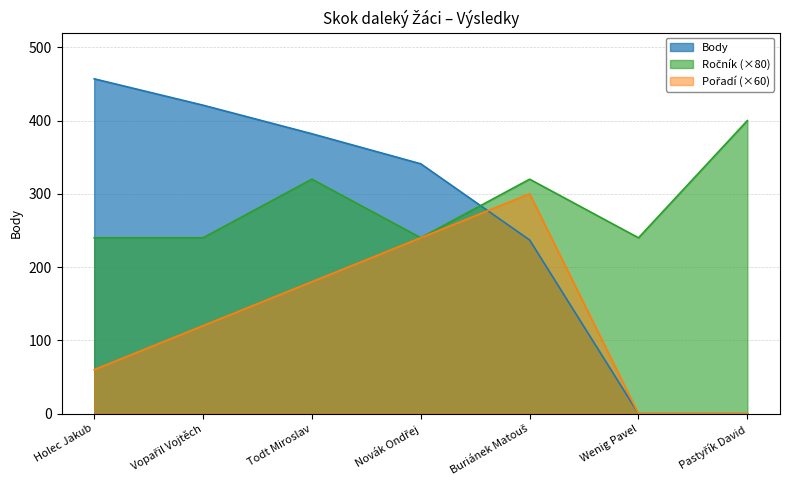

What is the label of the 2nd point from the right?

Wenig Pavel